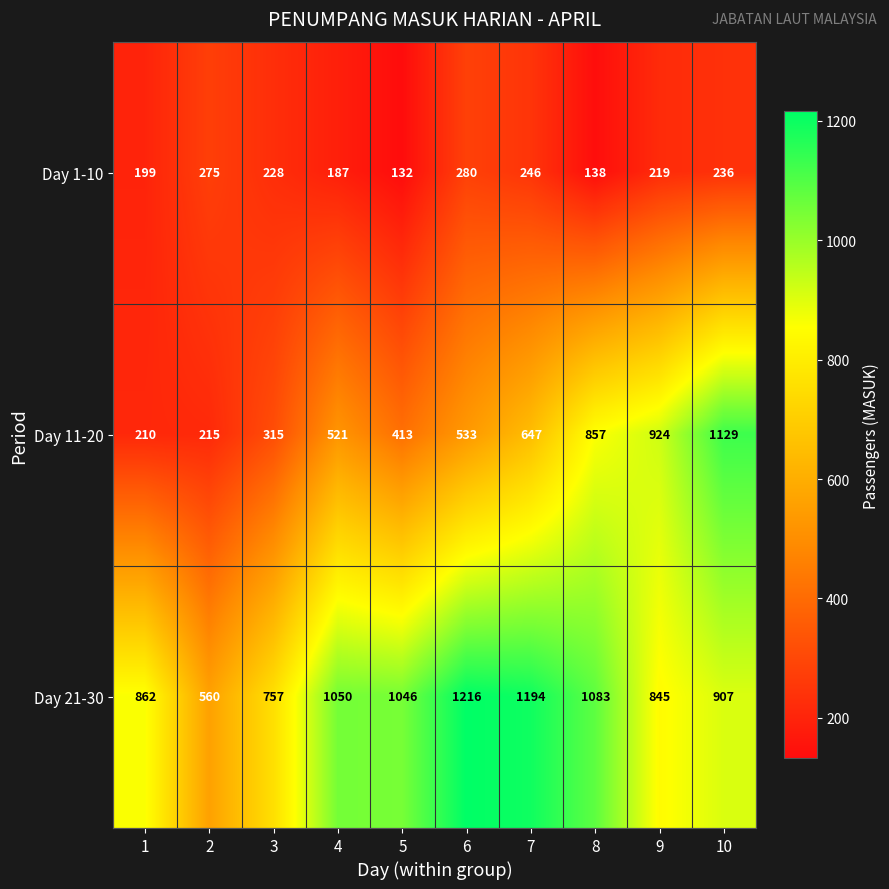

What is the difference between the maximum and minimum values in the Day 11-20 series?

919